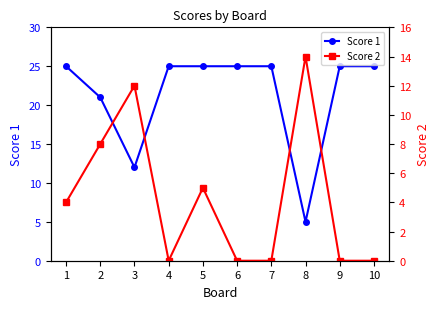

Which category has the highest value across all series?

1